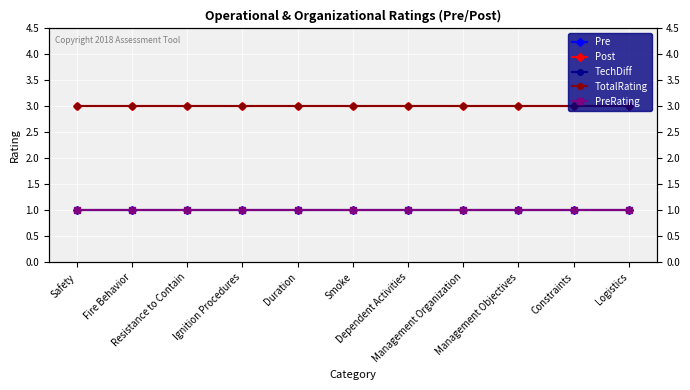

Reading right to left, transcribe all the data shown in this chart.

Pre: Logistics=1	Constraints=1	Management Objectives=1	Management Organization=1	Dependent Activities=1	Smoke=1	Duration=1	Ignition Procedures=1	Resistance to Contain=1	Fire Behavior=1	Safety=1
Post: Logistics=3	Constraints=3	Management Objectives=3	Management Organization=3	Dependent Activities=3	Smoke=3	Duration=3	Ignition Procedures=3	Resistance to Contain=3	Fire Behavior=3	Safety=3
TechDiff: Logistics=1	Constraints=1	Management Objectives=1	Management Organization=1	Dependent Activities=1	Smoke=1	Duration=1	Ignition Procedures=1	Resistance to Contain=1	Fire Behavior=1	Safety=1
TotalRating: Logistics=3	Constraints=3	Management Objectives=3	Management Organization=3	Dependent Activities=3	Smoke=3	Duration=3	Ignition Procedures=3	Resistance to Contain=3	Fire Behavior=3	Safety=3
PreRating: Logistics=1	Constraints=1	Management Objectives=1	Management Organization=1	Dependent Activities=1	Smoke=1	Duration=1	Ignition Procedures=1	Resistance to Contain=1	Fire Behavior=1	Safety=1